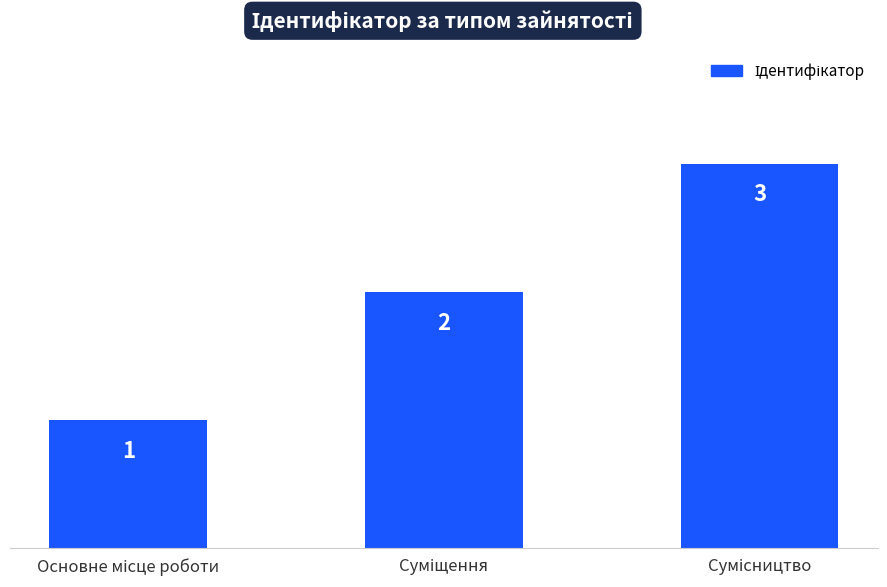

What is the value of the 3rd bar from the left?

3